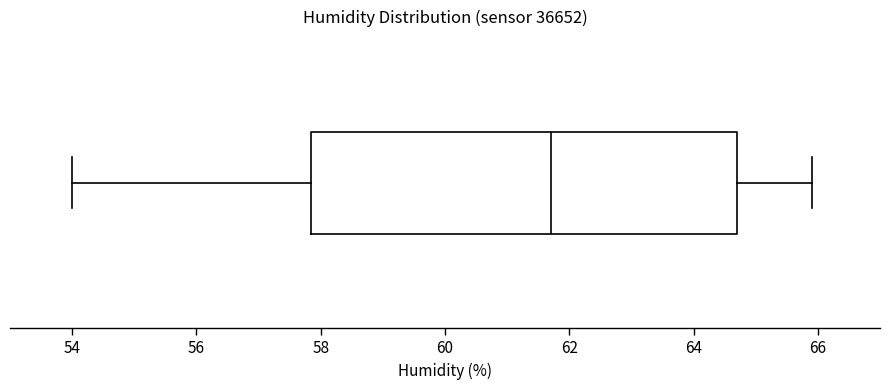

Where is the right edge of the box on the x-axis? The values are not printed on the chart, so give them approximately, as read against the axis.

64.8